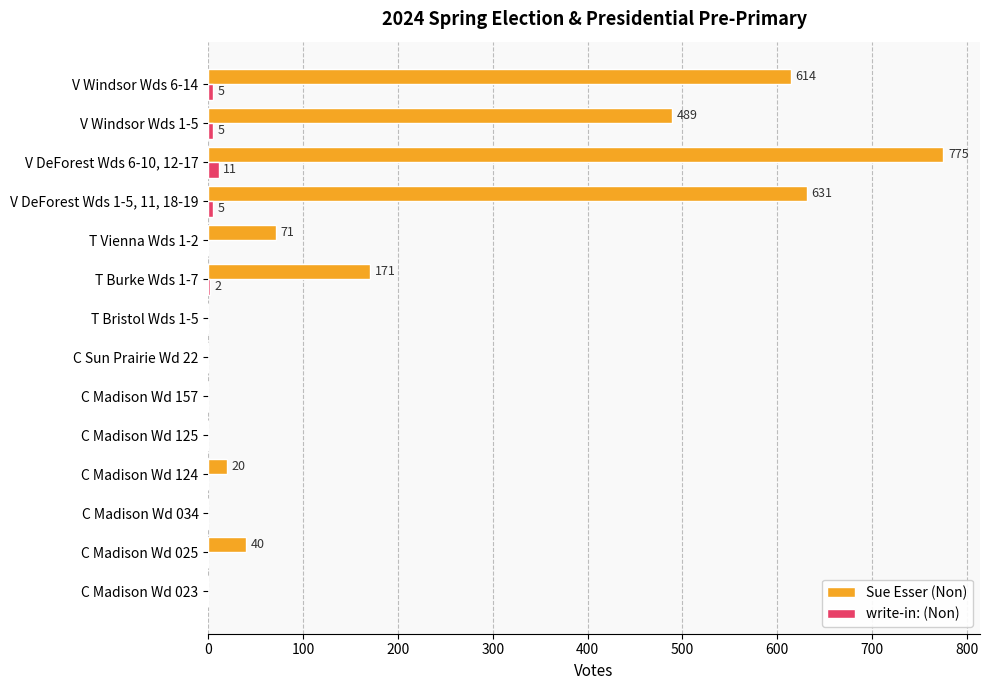

Is the value of Sue Esser (Non) at V DeForest Wds 6-10, 12-17 greater than the value of write-in: (Non) at C Madison Wd 034?

Yes